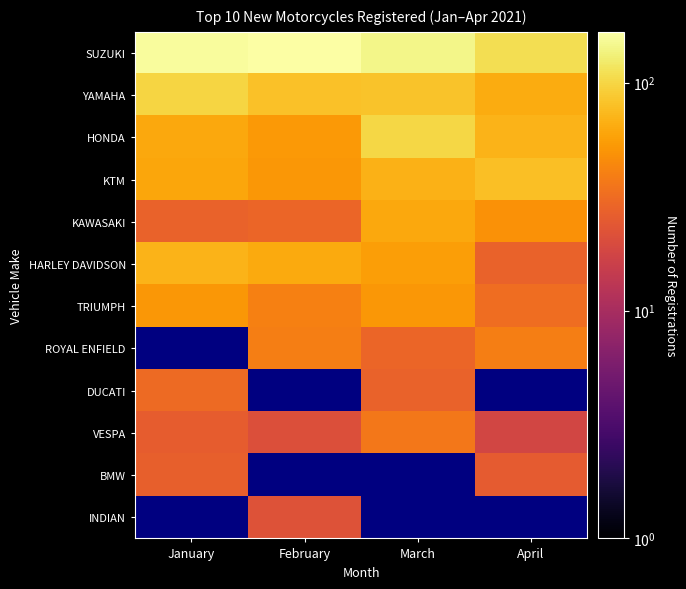

Is the value of DUCATI at January greater than the value of YAMAHA at February?

No